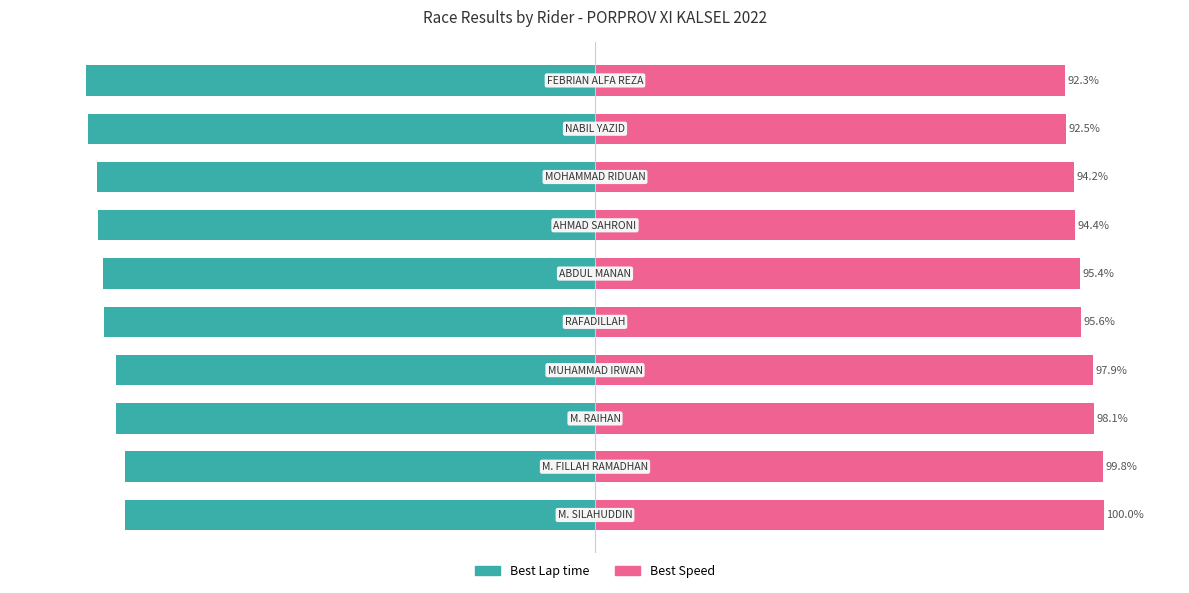

The value of Best Lap time at 0 is -92.3. True or false?

True